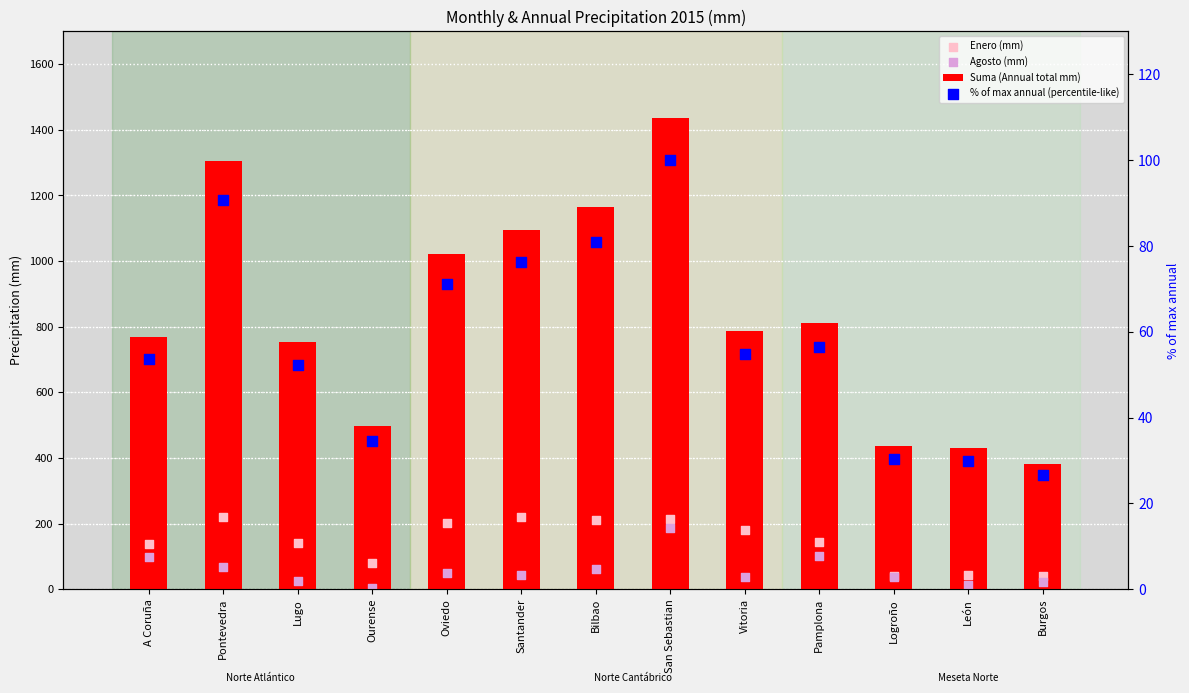

What are all the series names shown in the legend?

Suma (Annual total mm), Enero (mm), Agosto (mm), % of max annual (percentile-like)